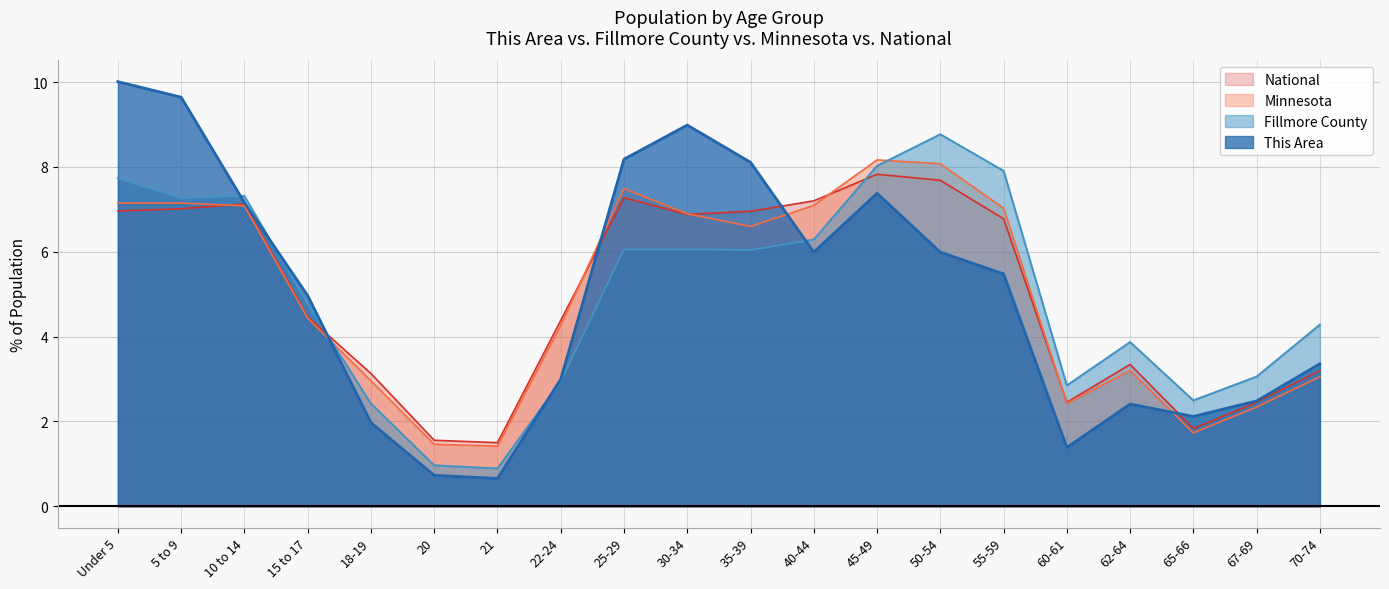

Which category has the lowest value in the Minnesota series?

21